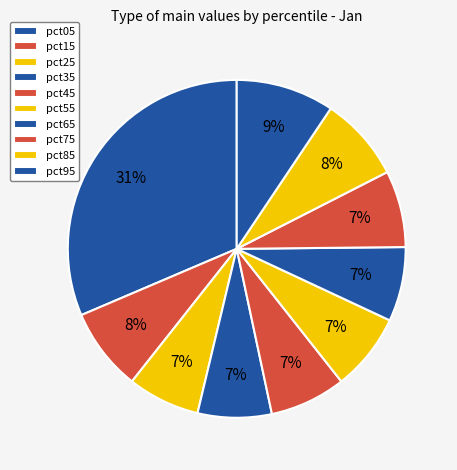

Do pct75 and pct25 together represent more than half of the pie?

No